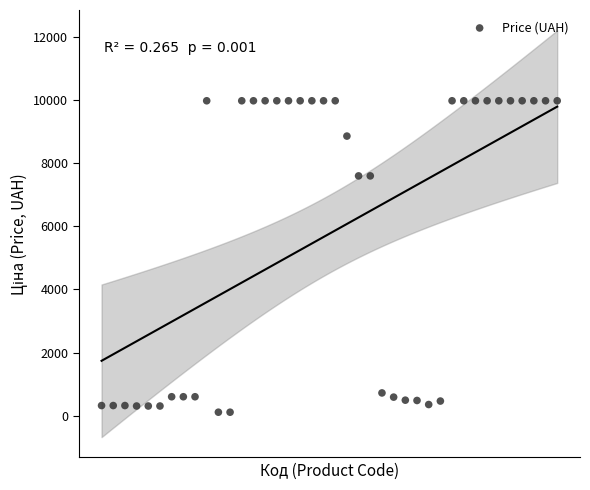

What is the range of Y values (max minus min)?

9860.9